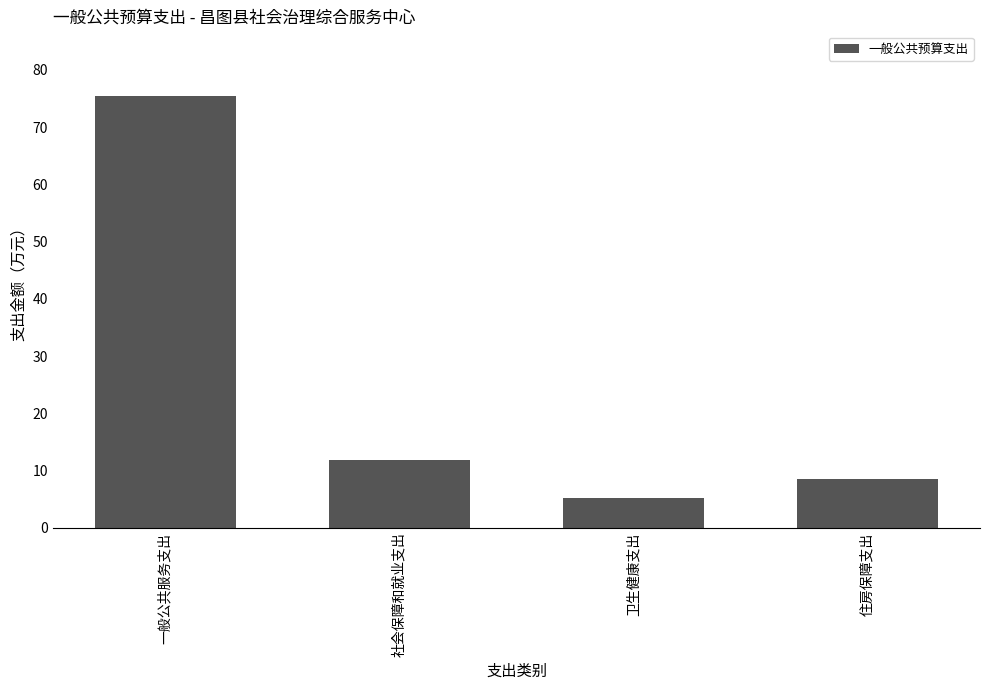

What is the ratio of the value at 一般公共服务支出 to the value at 卫生健康支出?

14.6